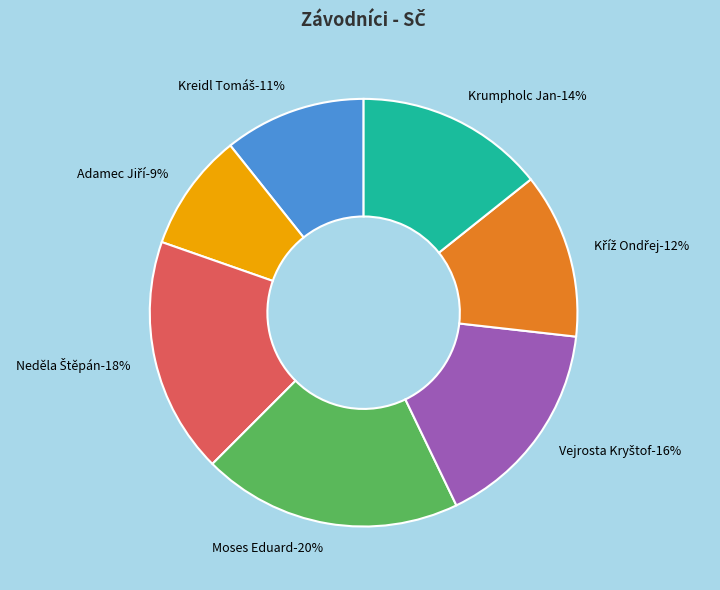

Approximately how many times larger is the value at Adamec Jiří compared to Moses Eduard?

0.5